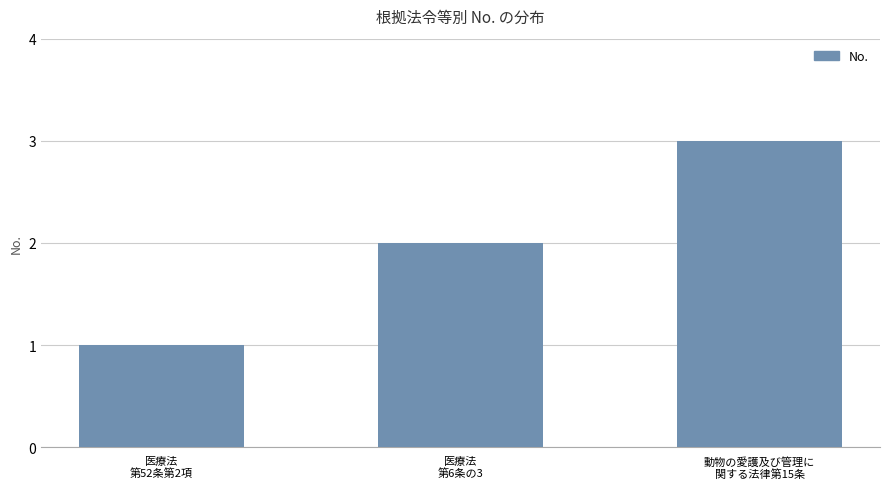

What is the maximum value shown in the chart?

3